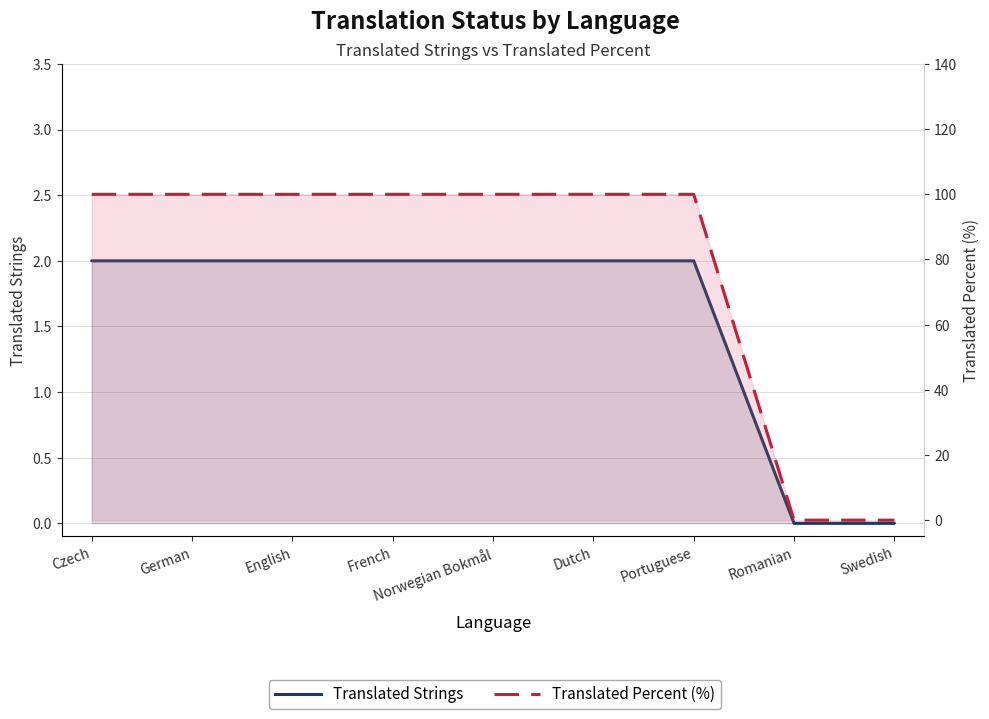

Which series has the largest total across all categories?

Translated Percent (%)